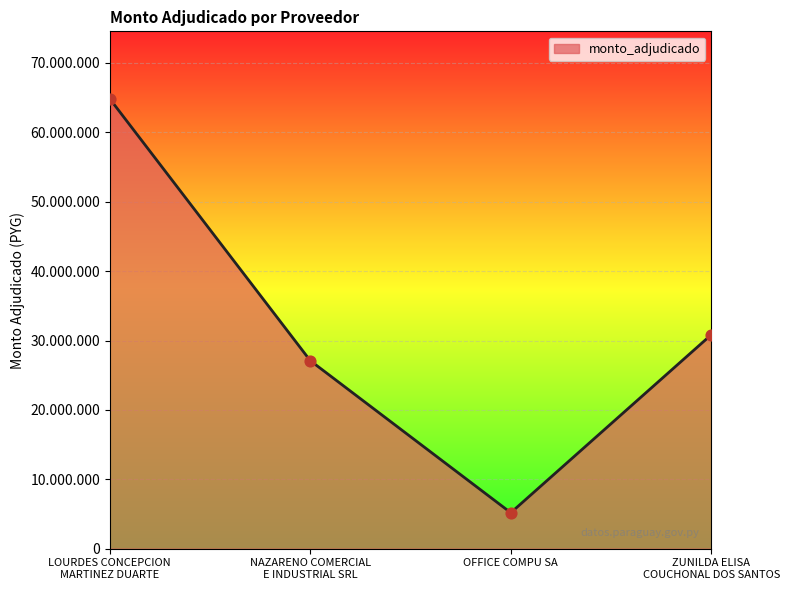

Which has a higher value, ZUNILDA ELISA
COUCHONAL DOS SANTOS or LOURDES CONCEPCION
MARTINEZ DUARTE?

LOURDES CONCEPCION
MARTINEZ DUARTE